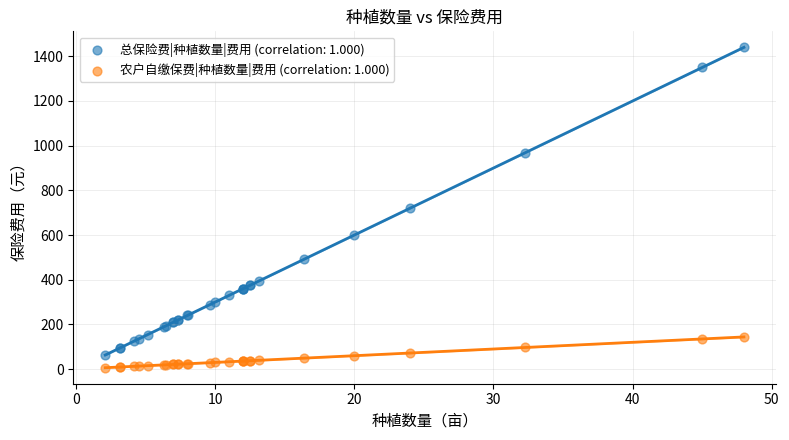

Which series contains the highest Y value?

总保险费|种植数量|费用 (correlation: 1.000)